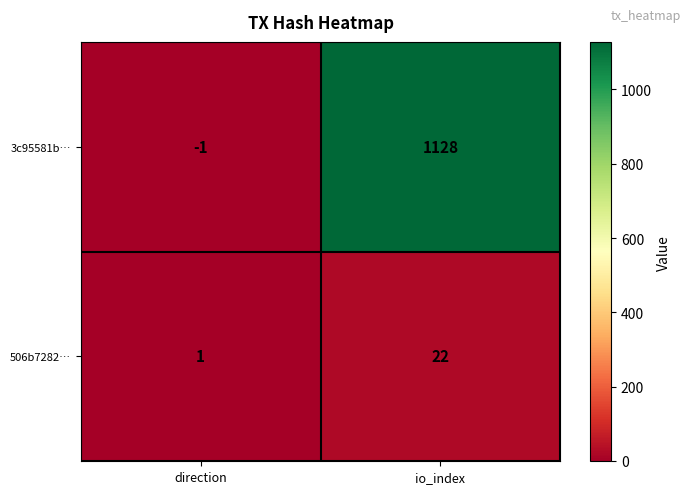

The value of 506b7282… at io_index is 22. True or false?

True